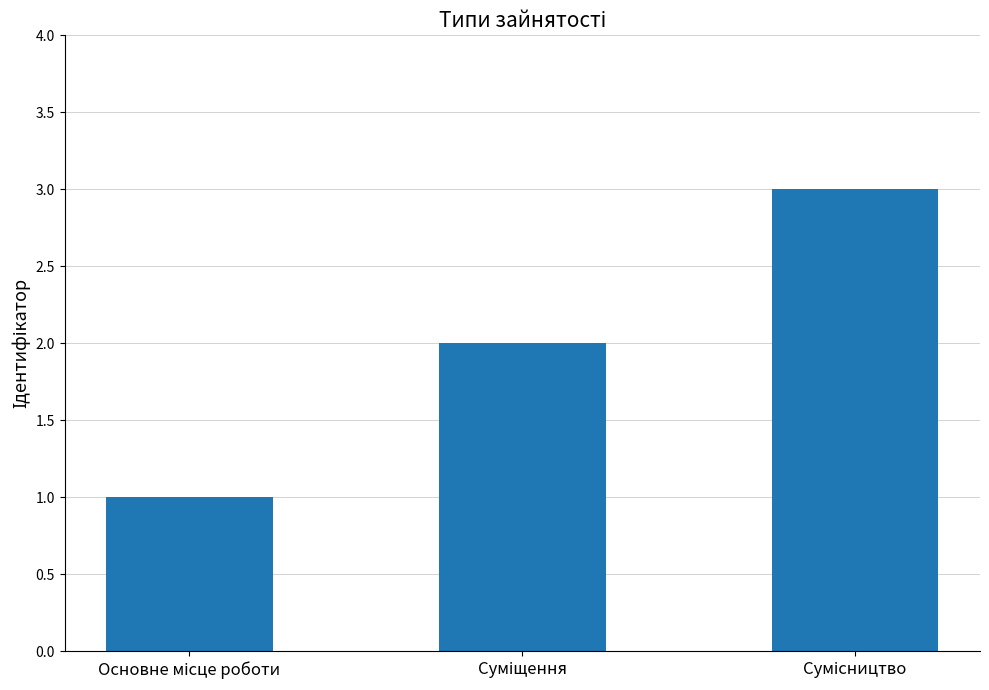

How many series are shown in this chart?

1